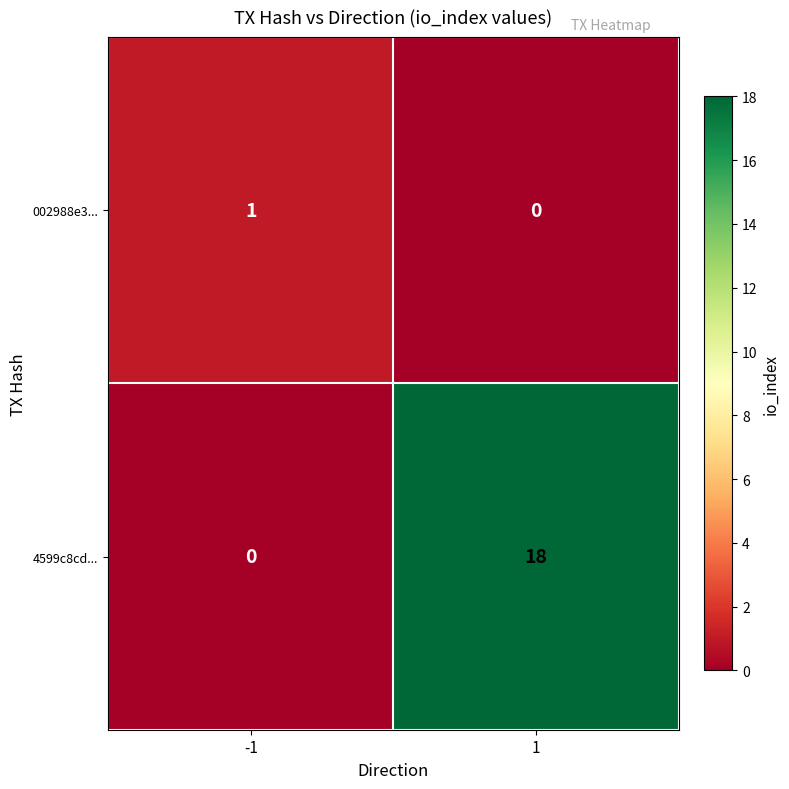

What is the greatest value displayed?

18